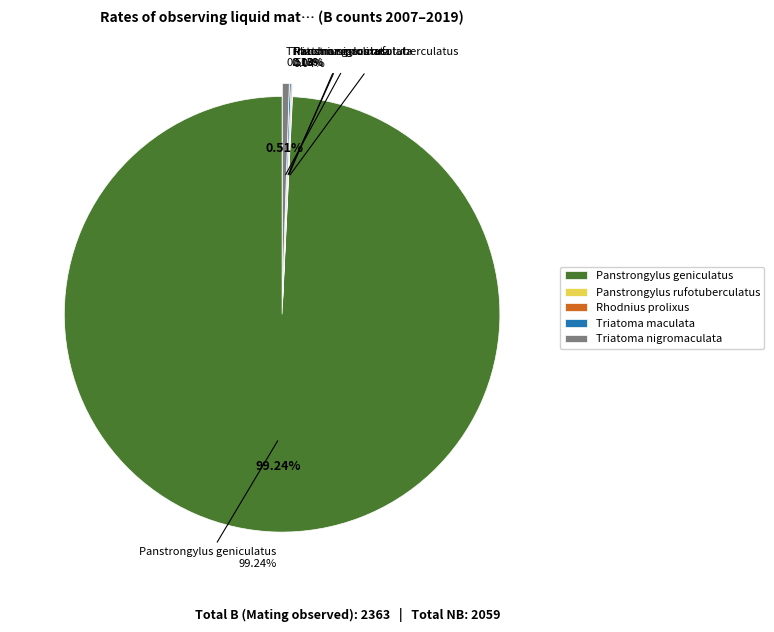

Does Rhodnius prolixus represent more than half of the total?

No